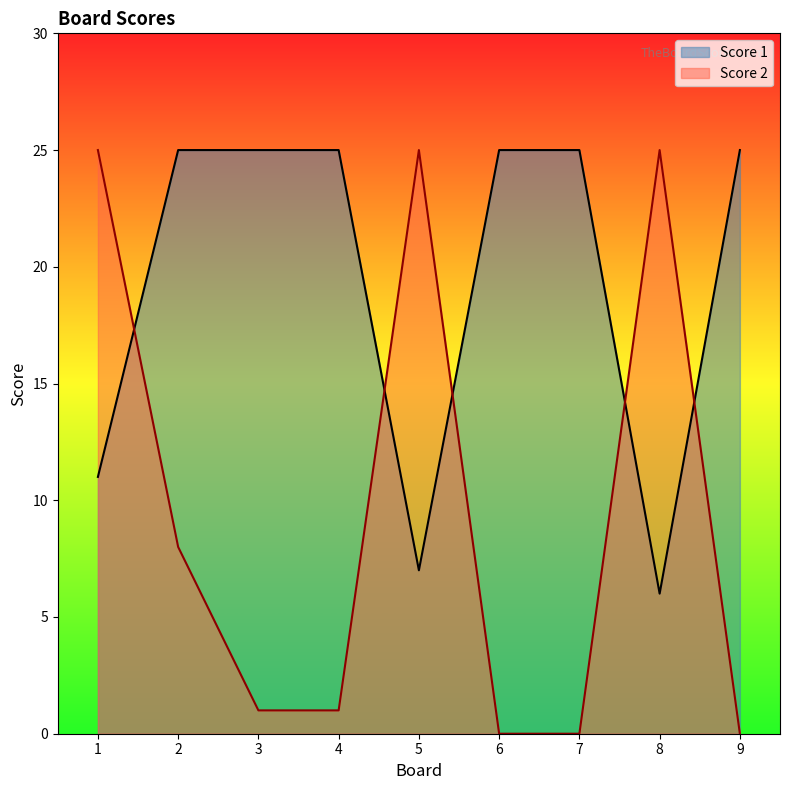

True or false: Score 2 has a value of -17 at 9.

False